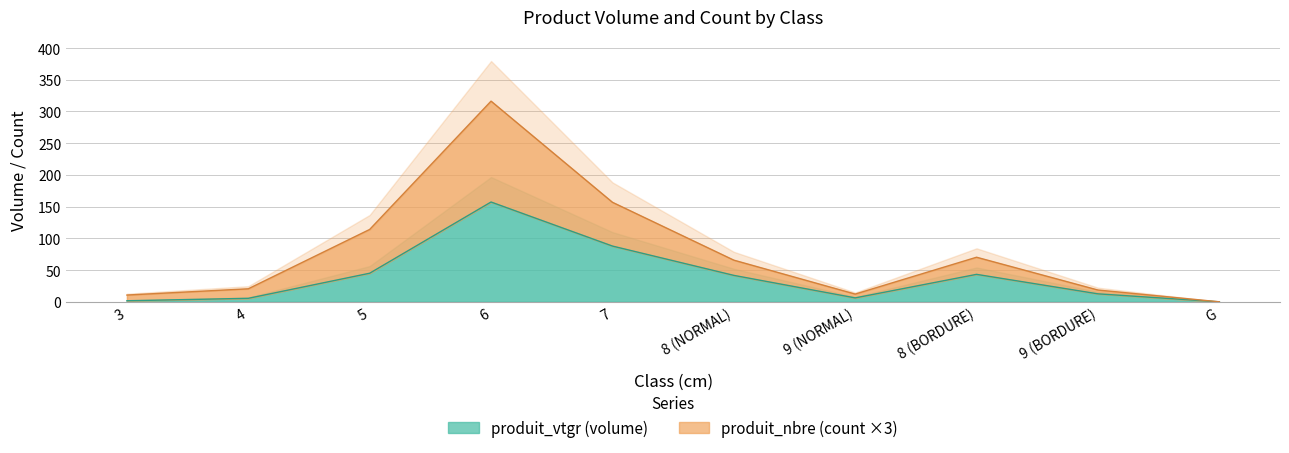

At which category does produit_vtgr reach its first local valley?

9 (NORMAL)